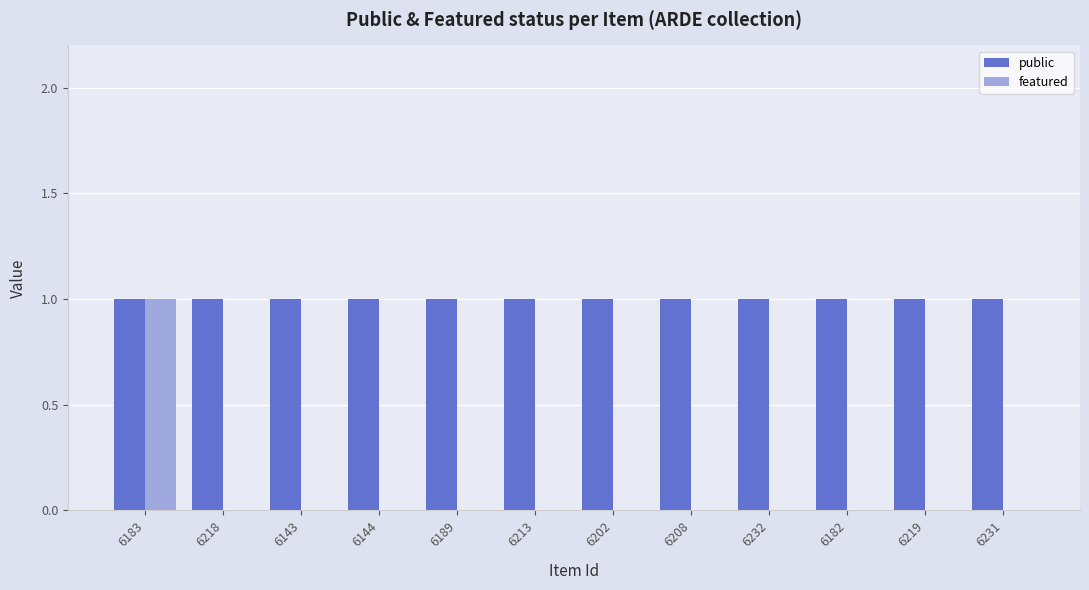

Which series has the widest spread of values?

featured